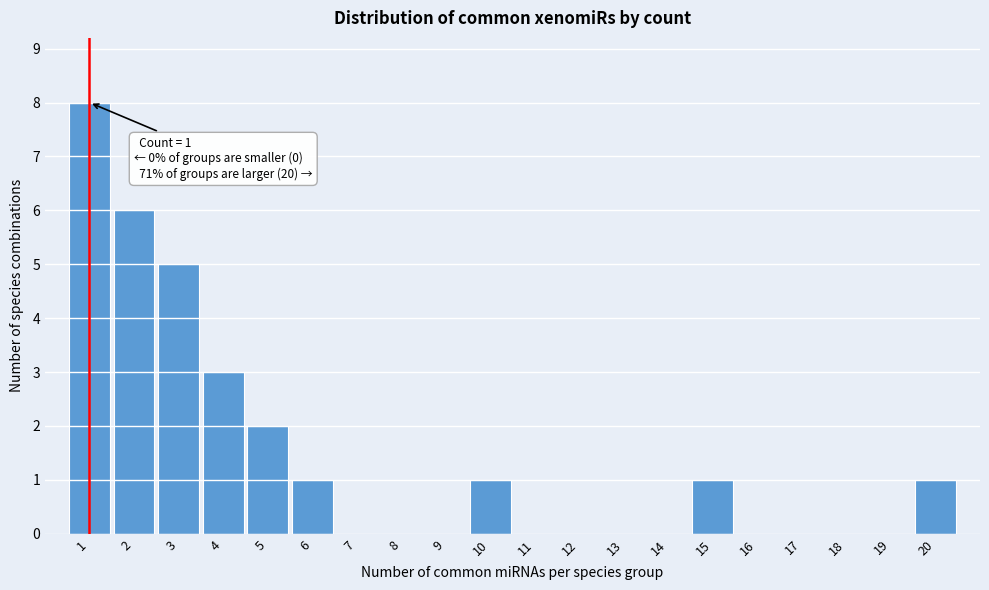

Which range on the x-axis has the tallest bar?

0.5 to 1.5